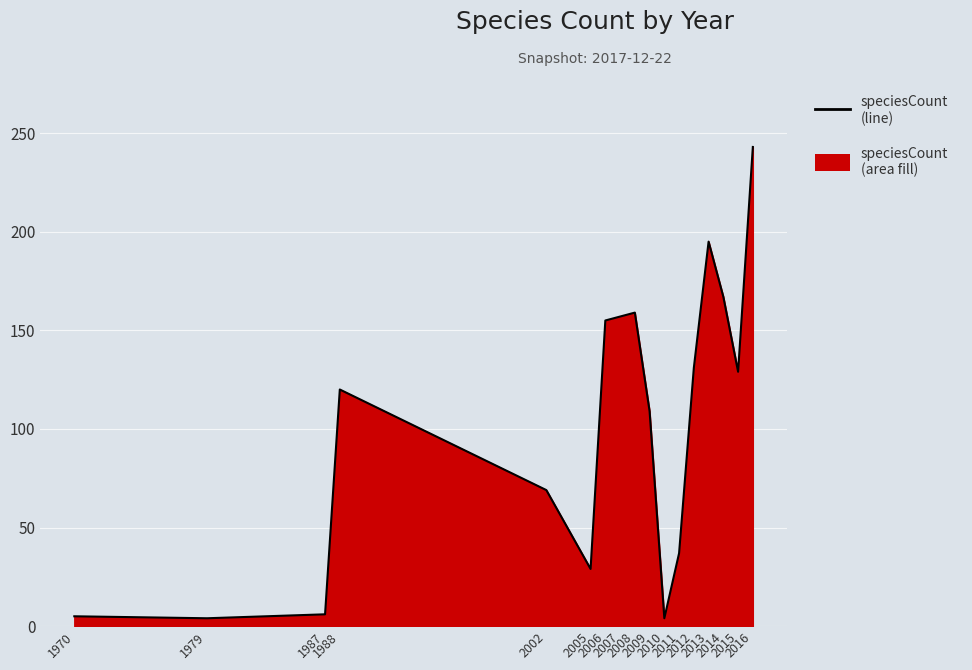

The value at 2002 is 46. True or false?

False